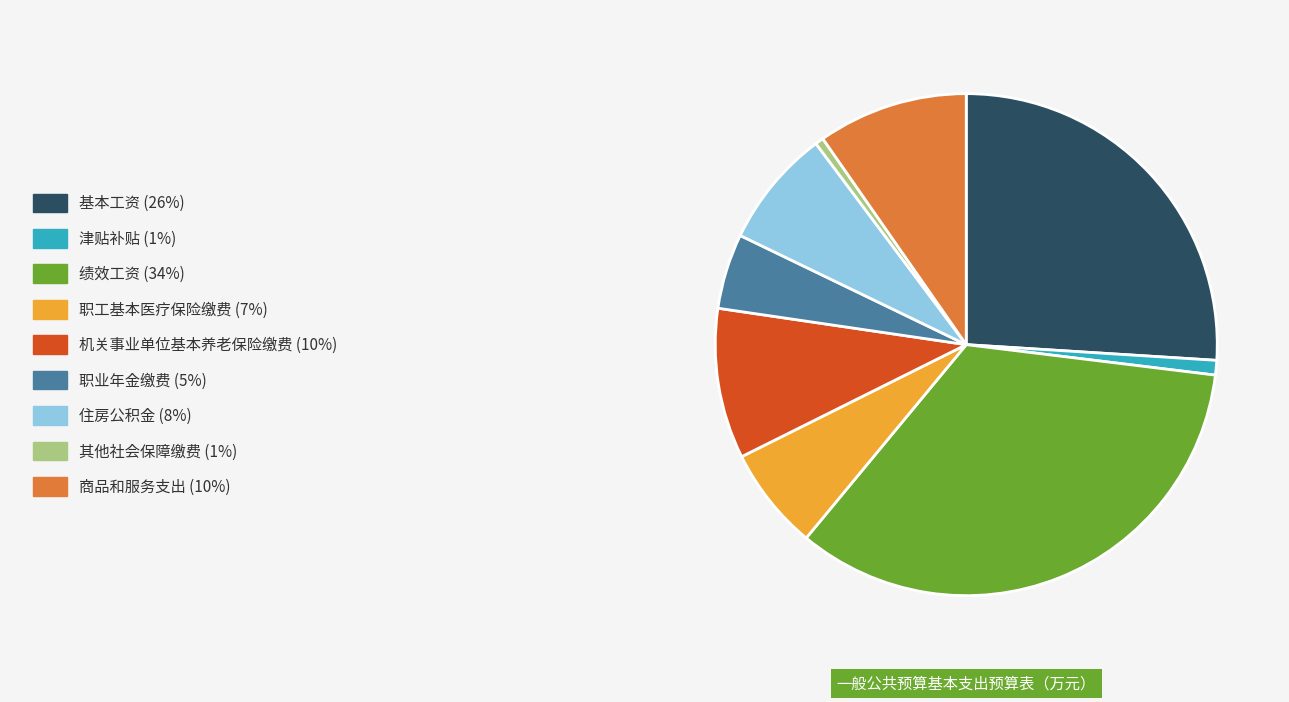

Does any single category account for the majority?

No